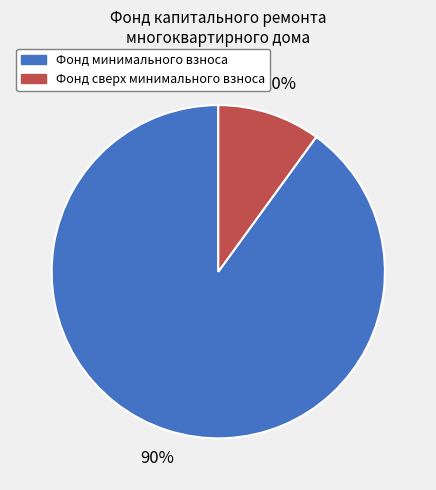

What is the majority slice?

Фонд минимального взноса